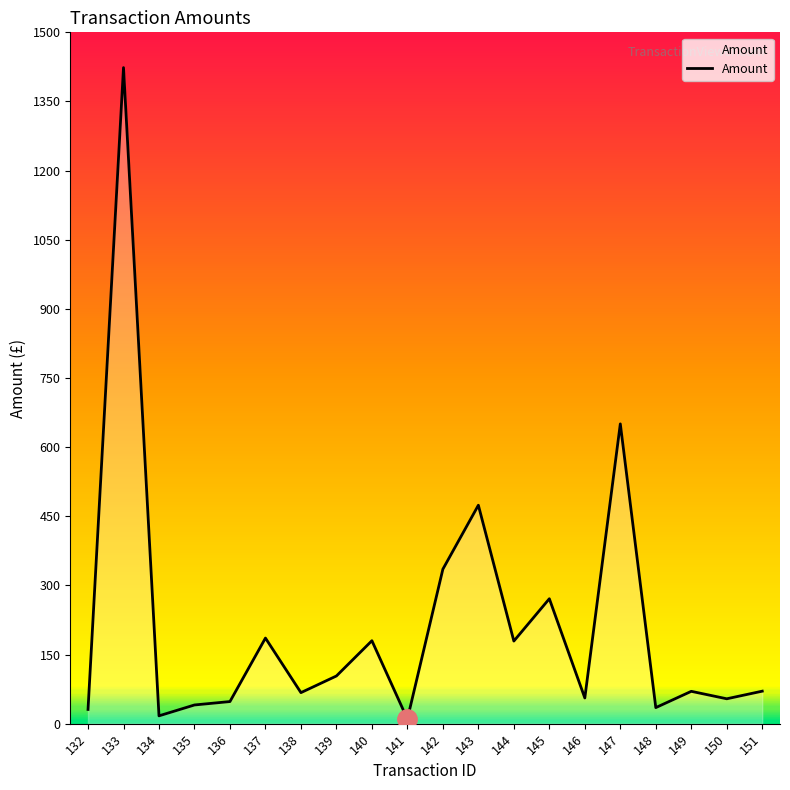

Which category has the highest value across all series?

133